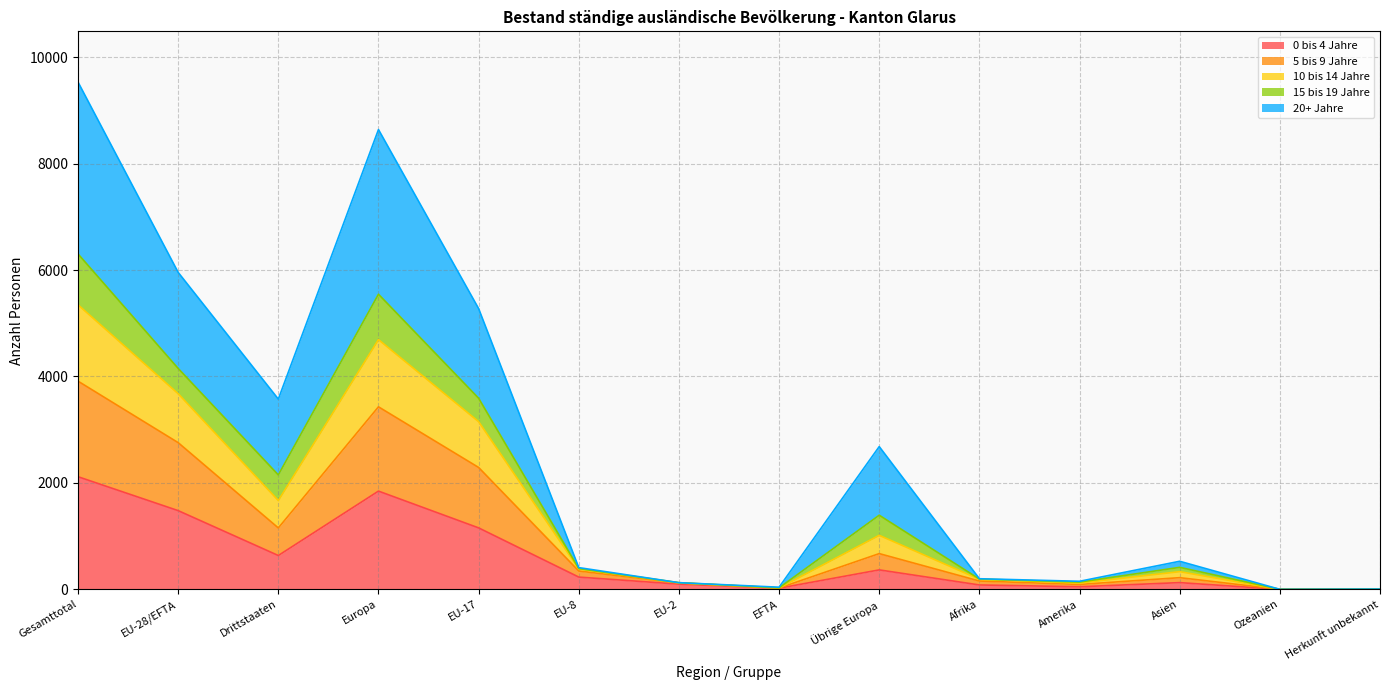

At which category does 15 bis 19 Jahre reach its first local peak?

Europa